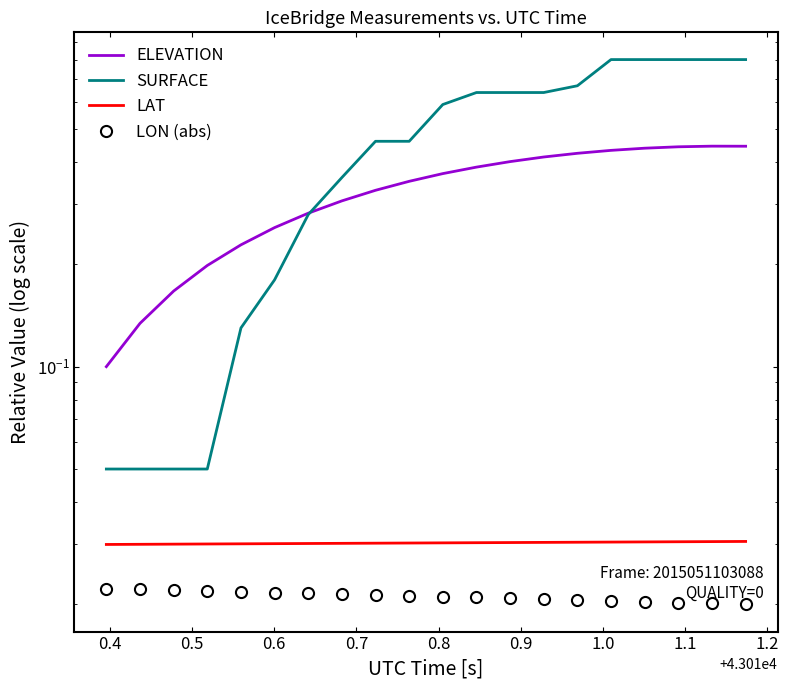

Rank the series by their maximum value, from highest to lowest.

SURFACE, ELEVATION, LAT, LON (abs)